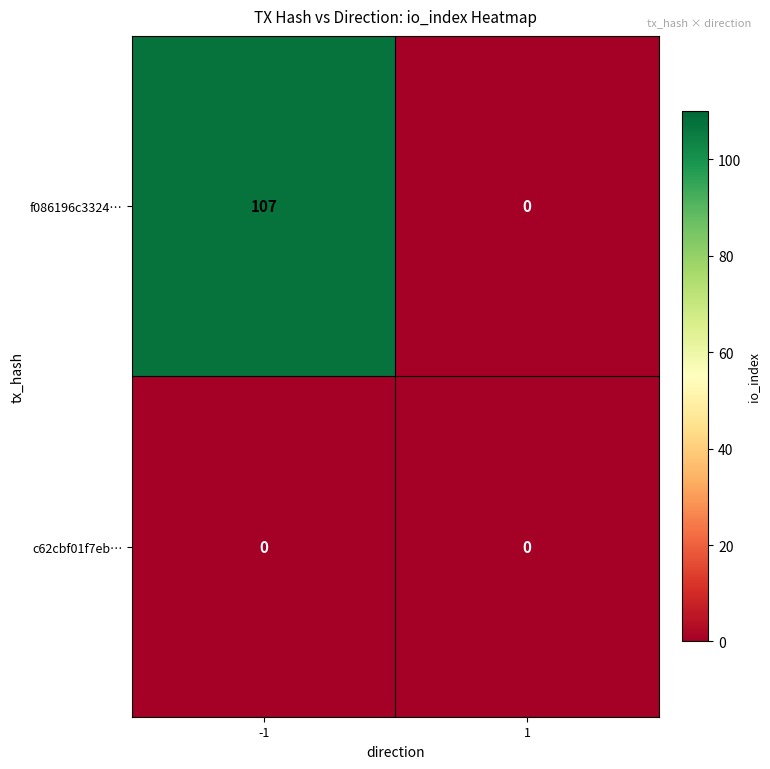

True or false: f086196c3324… has a value of -53 at 1.

False